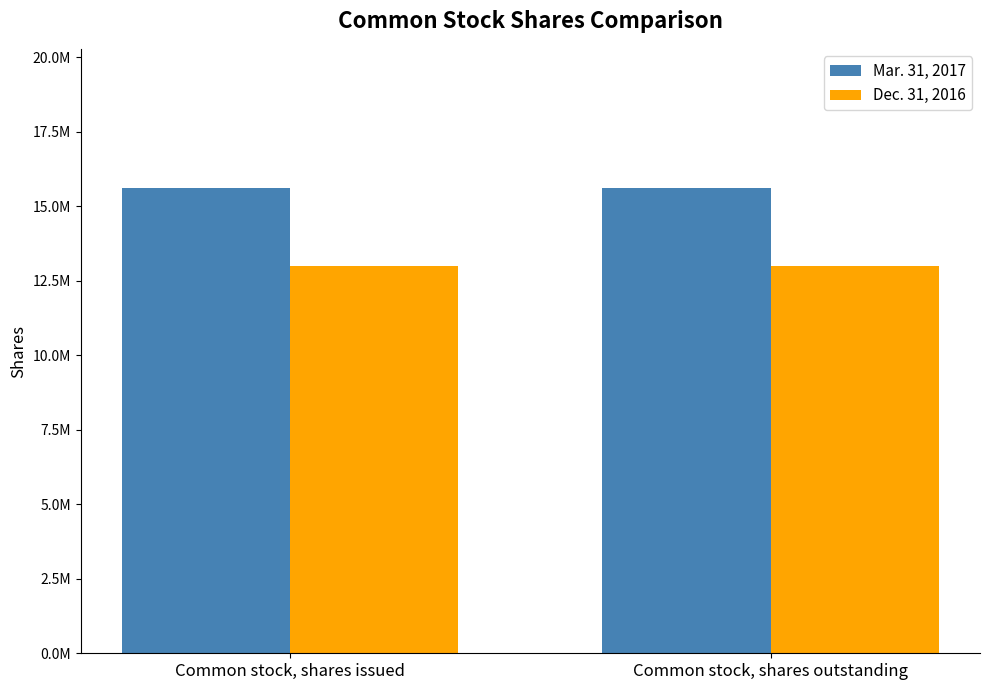

Rank the categories by Dec. 31, 2016 value from lowest to highest.

Common stock, shares issued, Common stock, shares outstanding